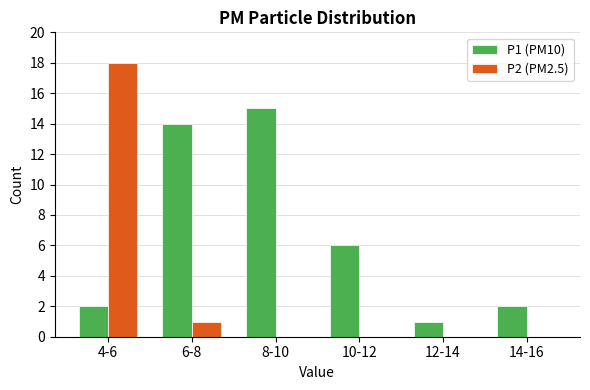

Reading right to left, extract all data points from this chart.

P1: 14-16=2	12-14=1	10-12=6	8-10=15	6-8=14	4-6=2
P2: 14-16=0	12-14=0	10-12=0	8-10=0	6-8=1	4-6=18